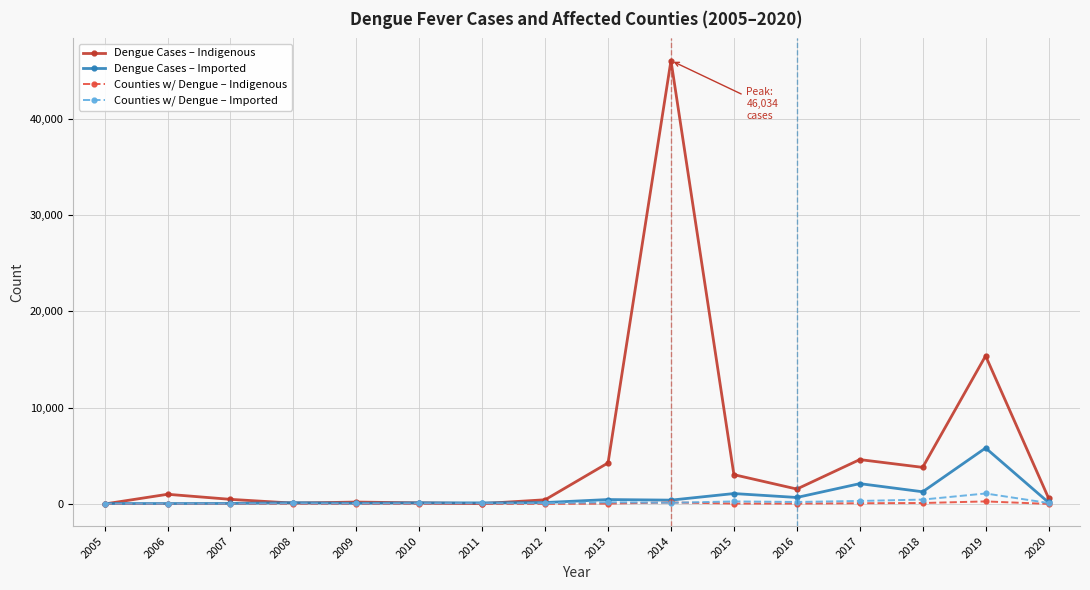

True or false: Dengue Cases – Indigenous has more than 0 points higher than both neighbors.

True